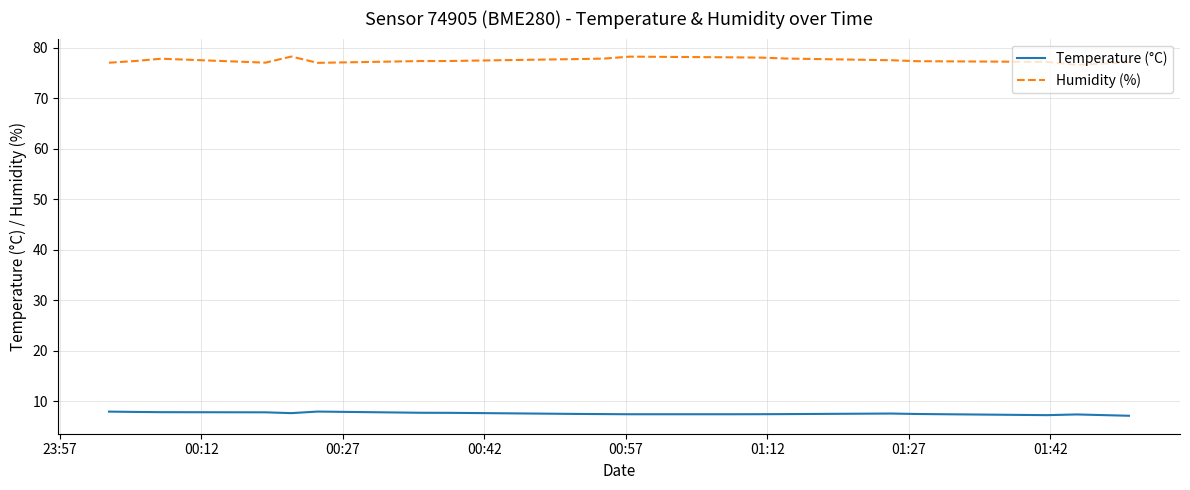

Which series has the largest range (max minus min)?

Humidity (%)